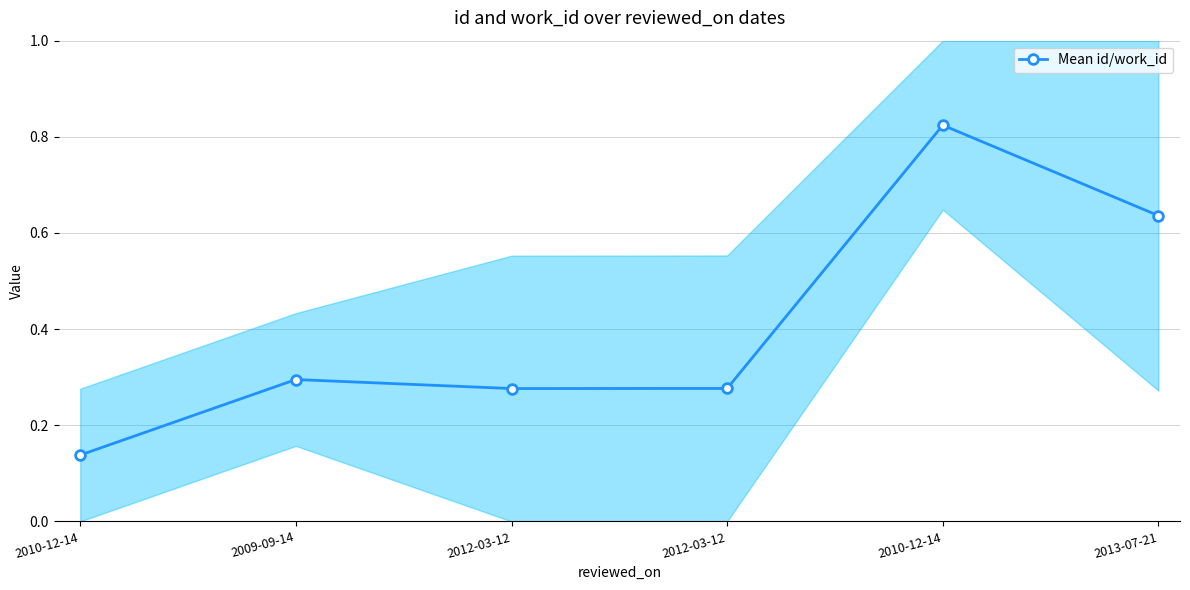

Where is the data nearest to the value 0?

2010-12-14